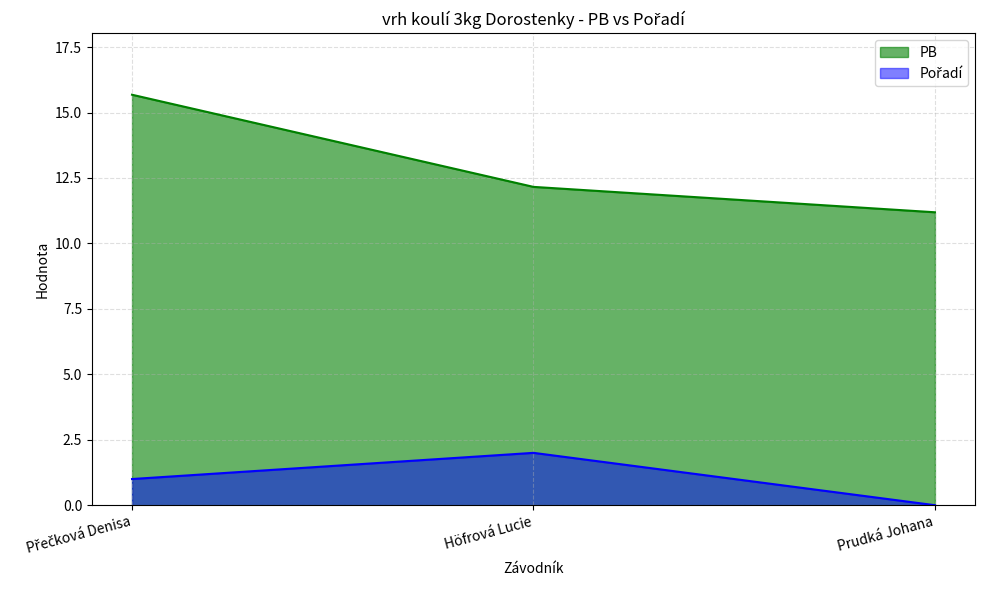

What is the sum of the PB values at Prudká Johana and Přečková Denisa?

26.9